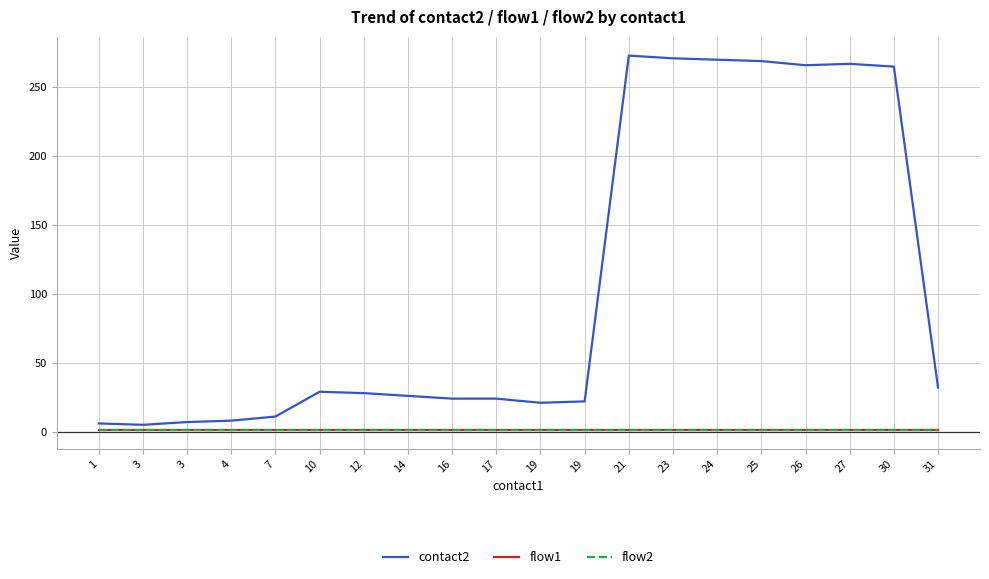

Is this an area chart (filled region under the line)?

No